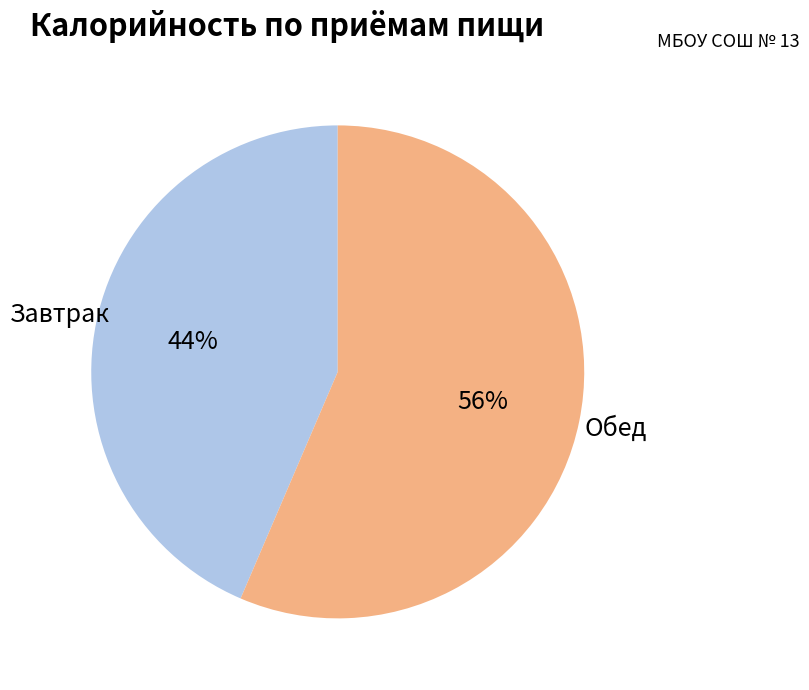

Rank the categories by value from lowest to highest.

Завтрак, Обед